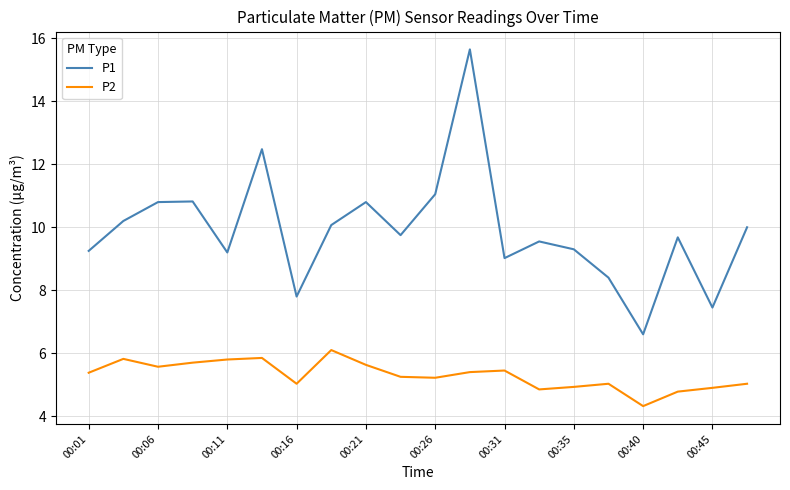

What is the greatest value displayed?

15.7